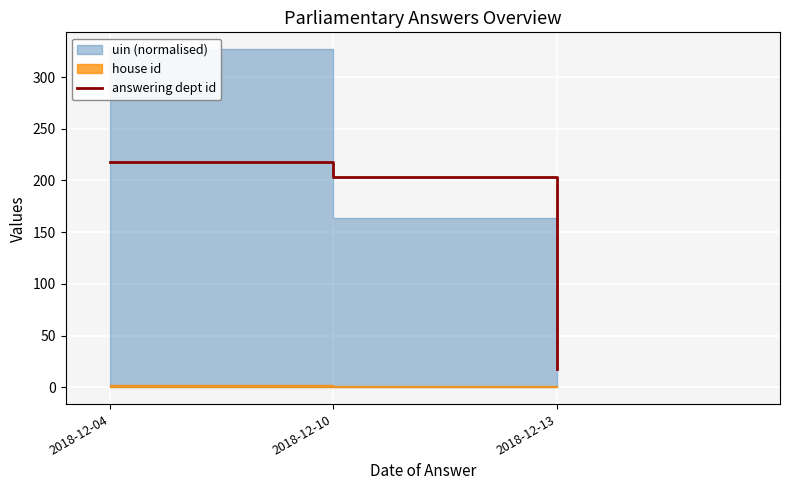

At which category does the chart reach its minimum across all series?

2018-12-13